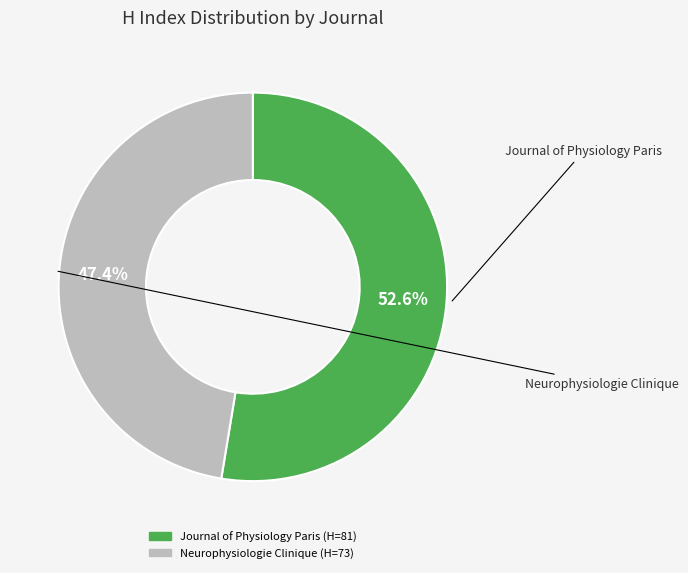

Between Journal of Physiology Paris and Neurophysiologie Clinique, which is larger?

Journal of Physiology Paris